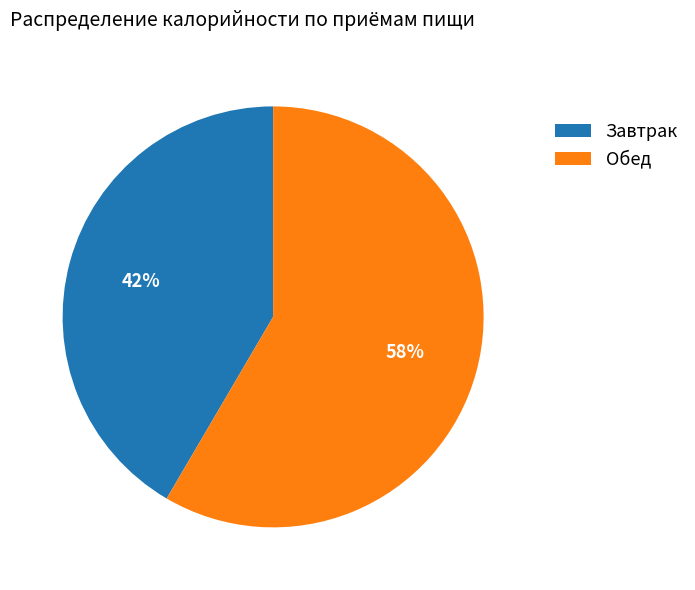

Is it true that Обед is 64% of the pie?

False